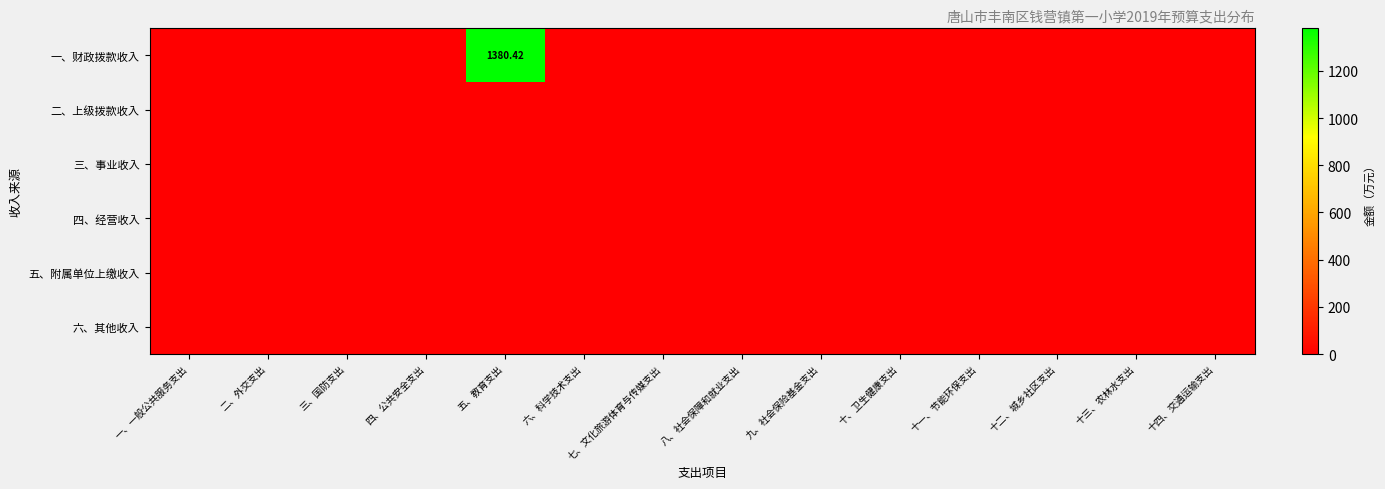

Count the number of categories in the chart.

14